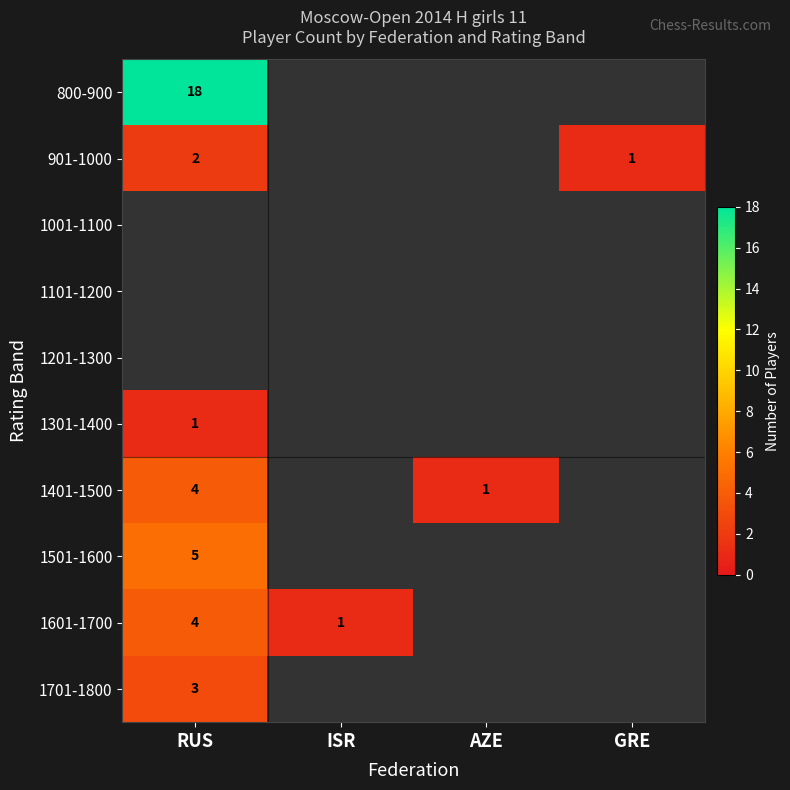

How many distinct data groups are displayed?

10